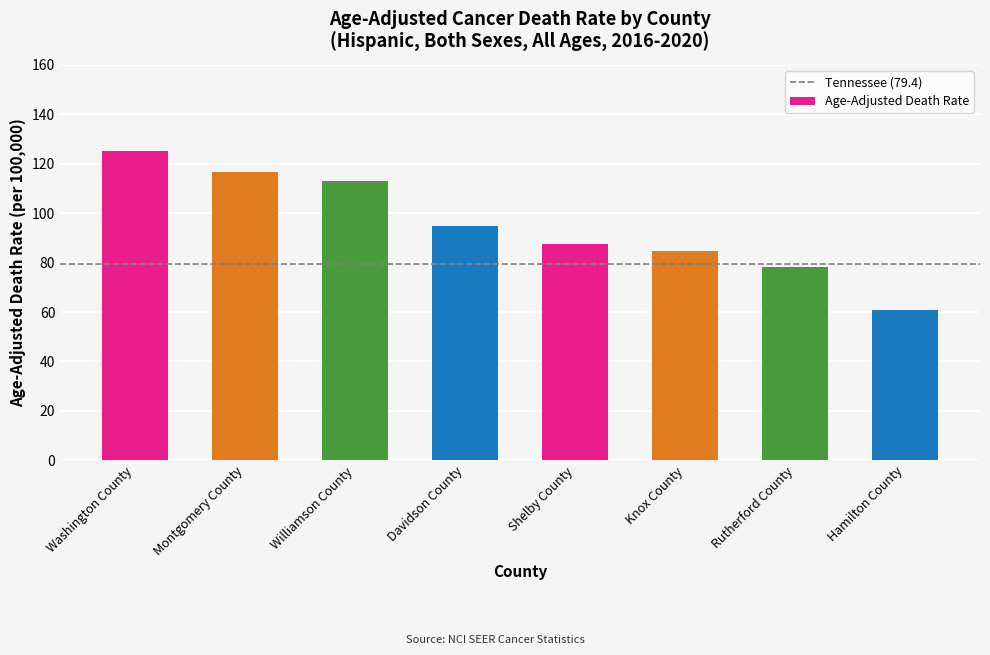

What is the approximate value at Davidson County?

94.8